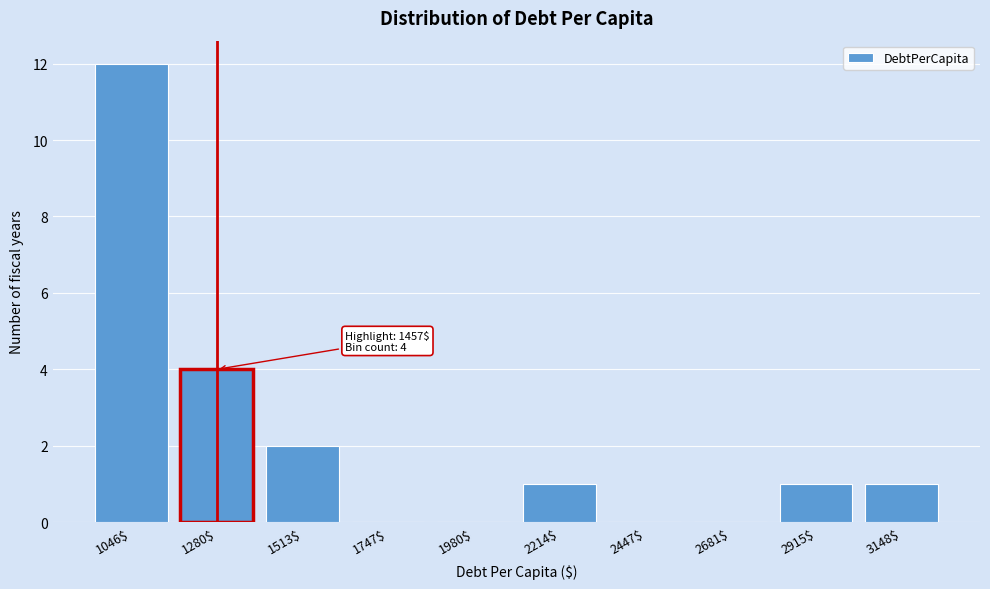

What is the sum of all values?

21